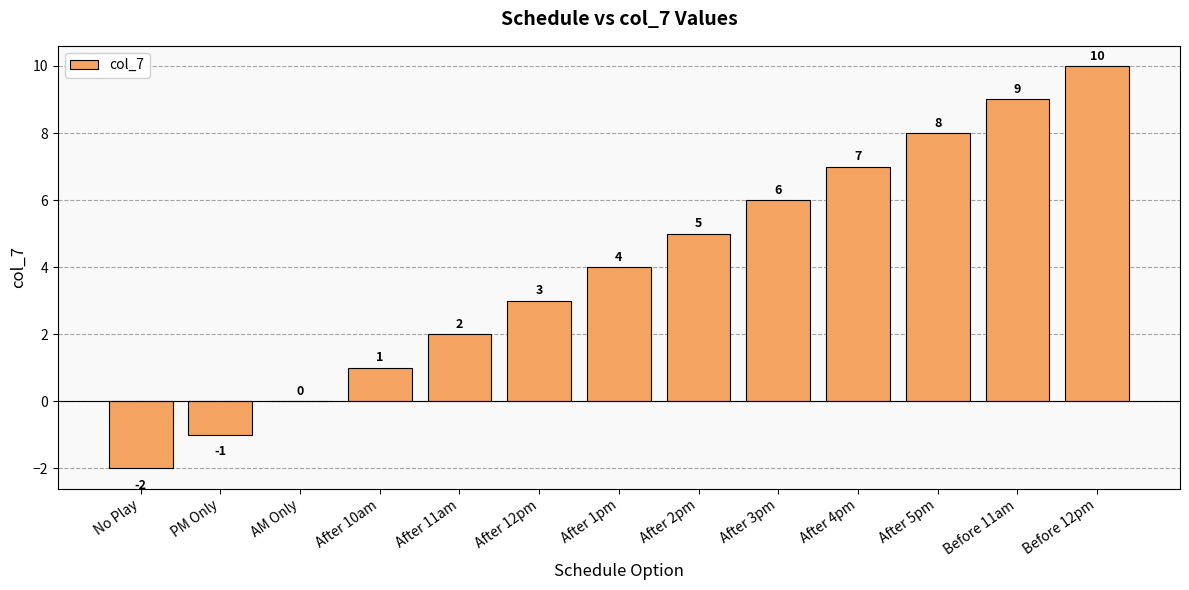

What is the change in value from AM Only to After 3pm?

+6